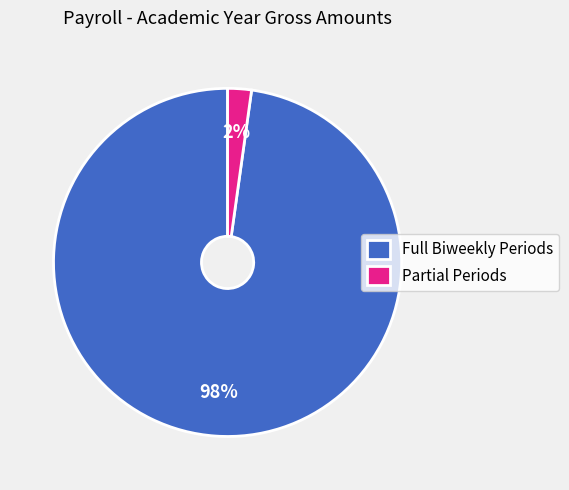

Which category has the biggest portion of the pie?

Full Biweekly Periods